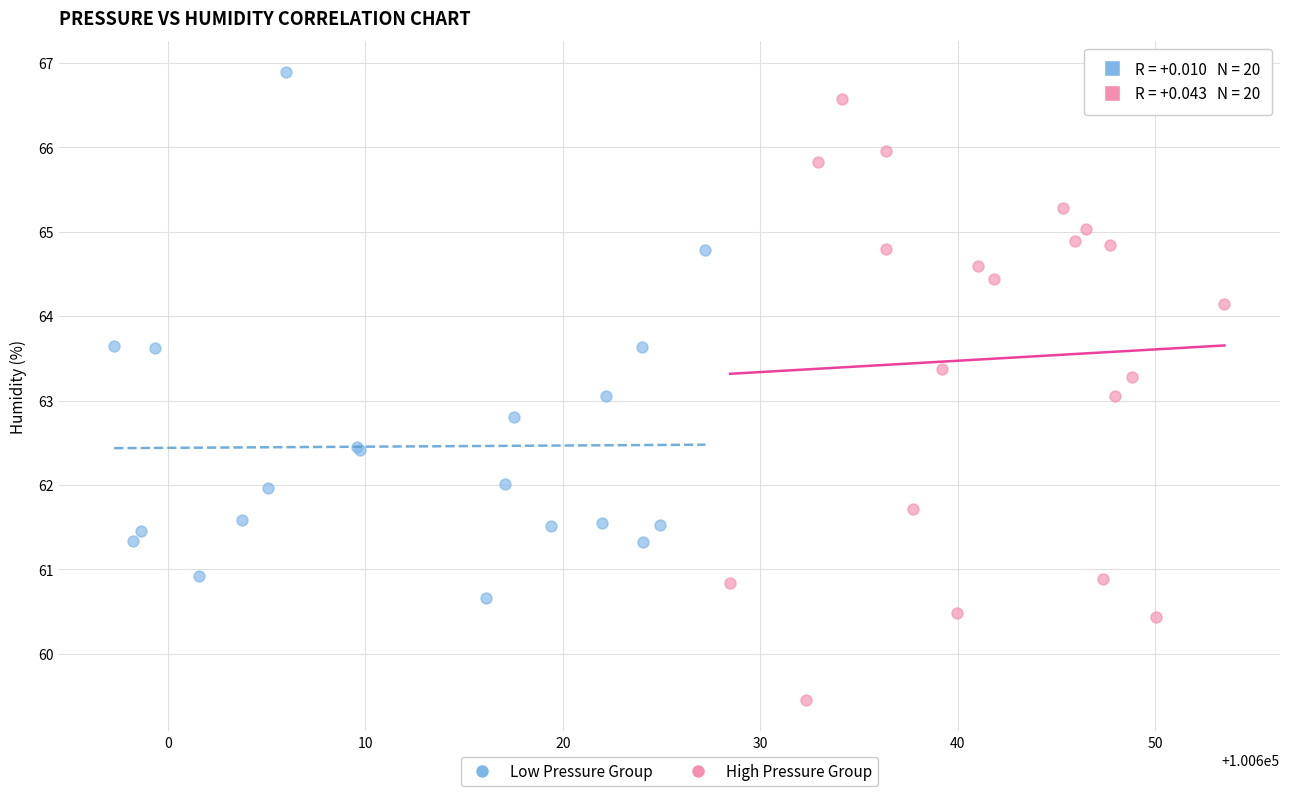

What are all the series names shown in the legend?

Low Pressure Group, High Pressure Group